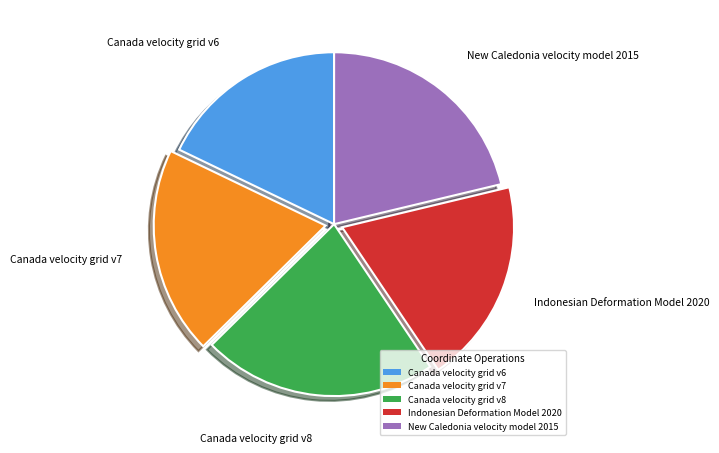

How many segments does this pie chart have?

5